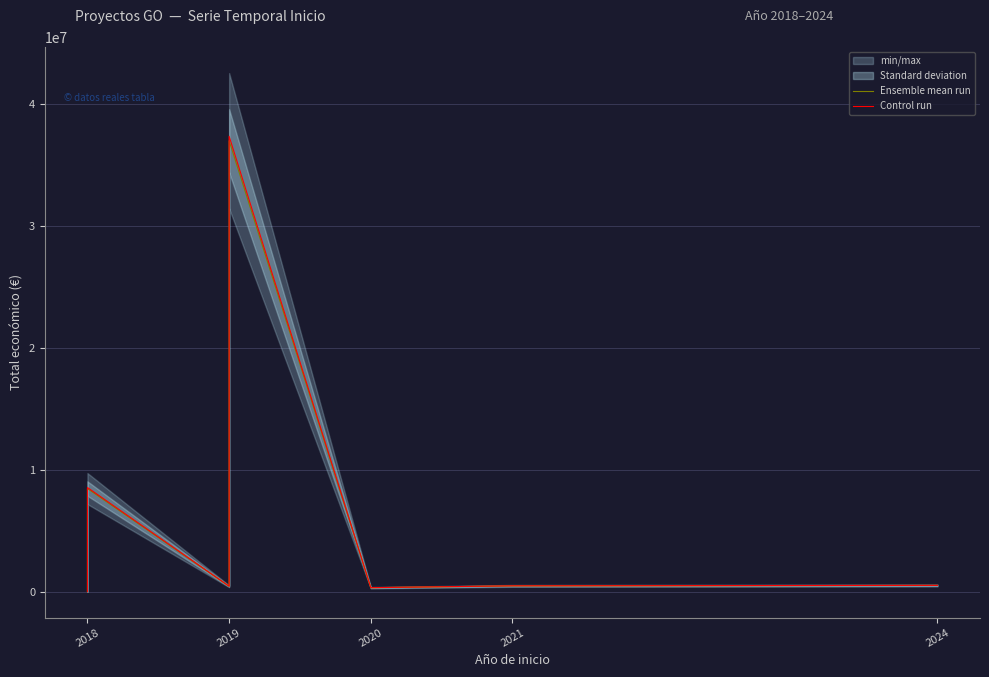

Which series has the widest spread of values?

Control run